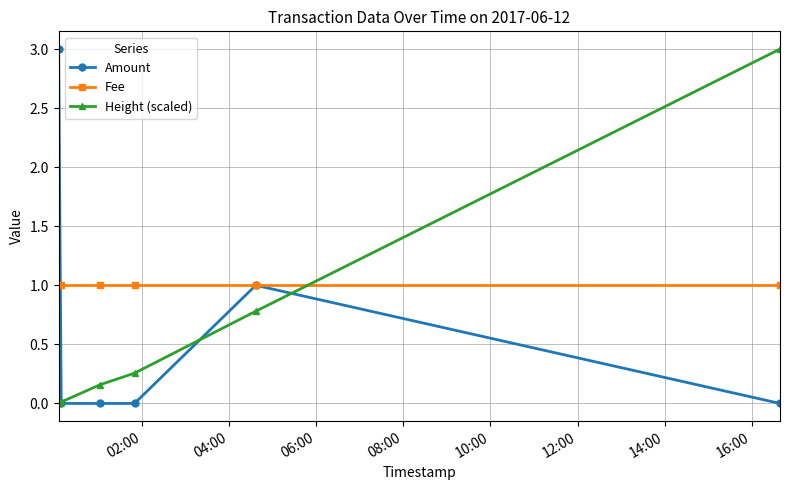

True or false: Amount has more than 2 interior local peaks.

False